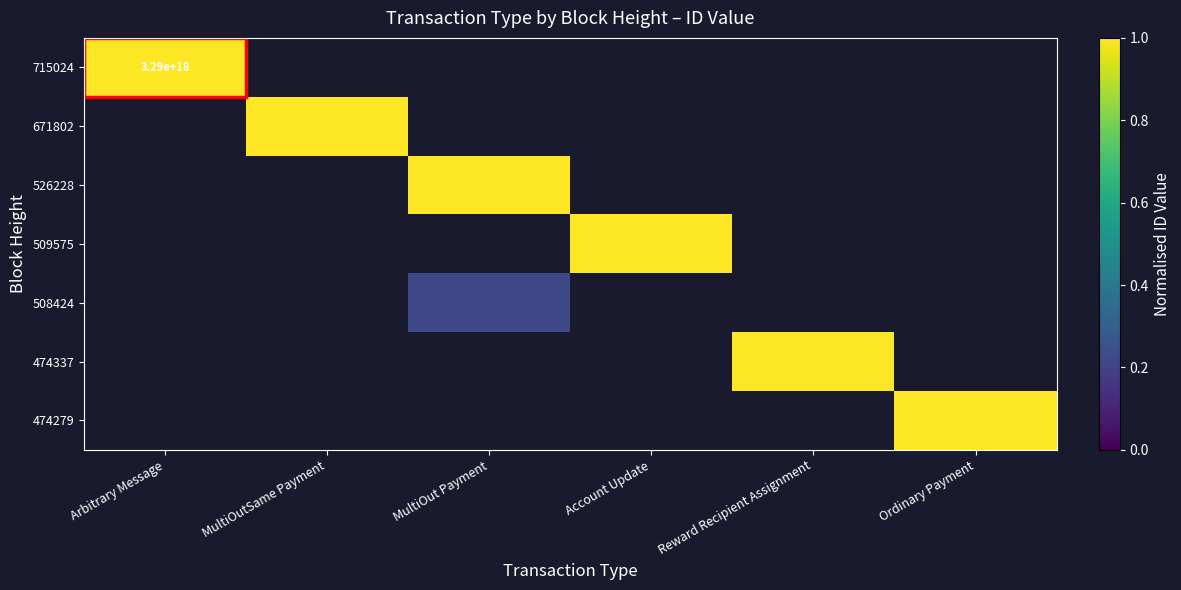

At MultiOutSame Payment, list the series in order from smallest to largest.

715024, 671802, 526228, 509575, 508424, 474337, 474279